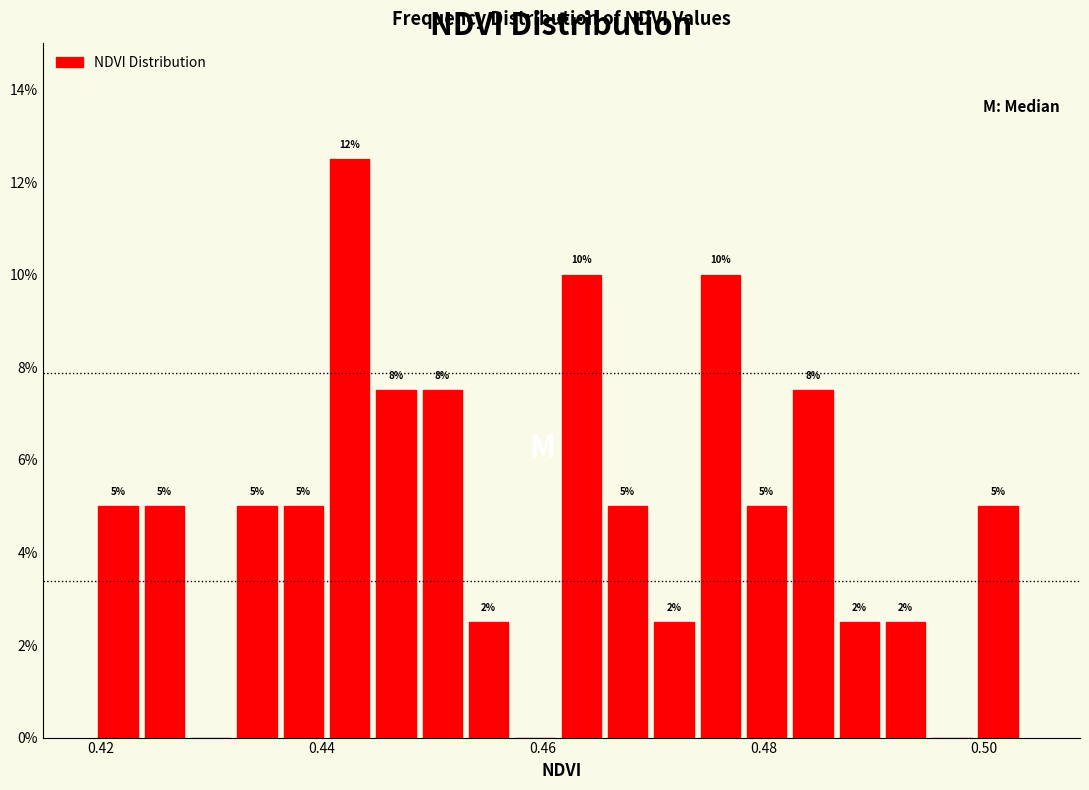

Read against the x-axis, roughly where is the centre of the tallest bar?

0.442